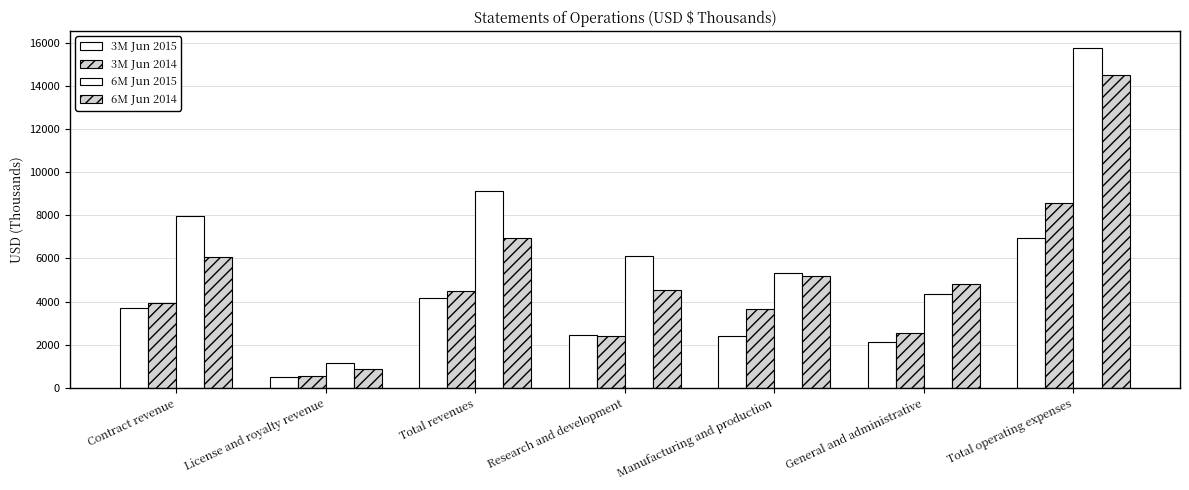

Count the number of data series in this chart.

4